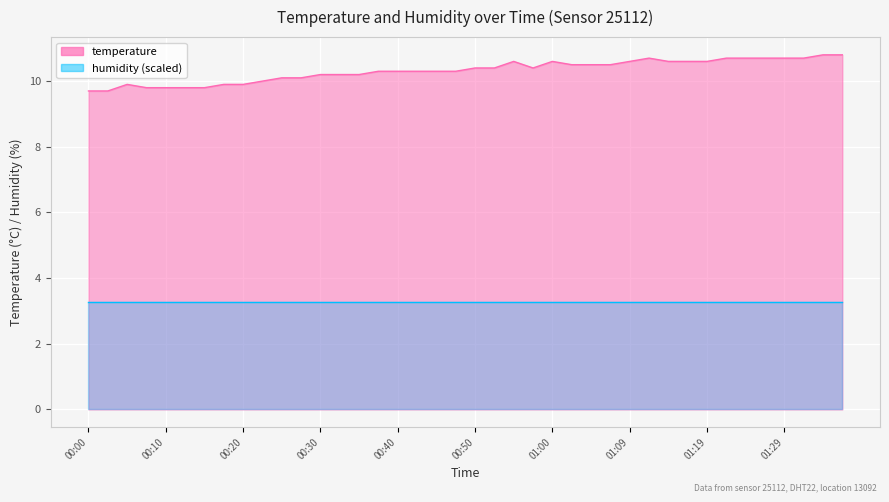

How many categories are shown in the chart?

40